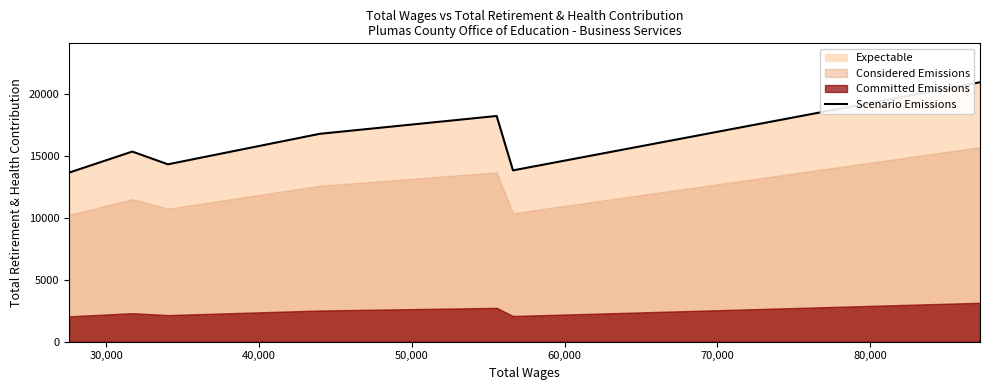

What is the sum of all values?

113017